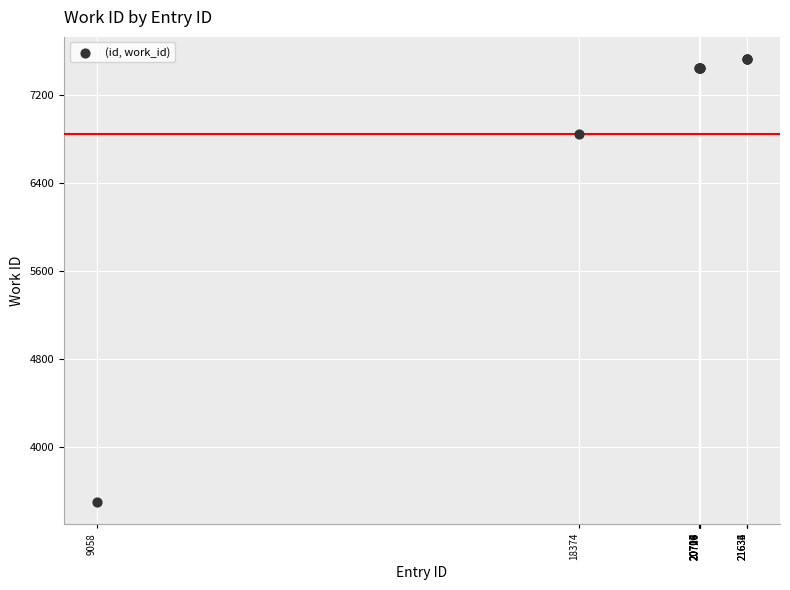

What Y value in the scatter plot is closest to 5514?

6844